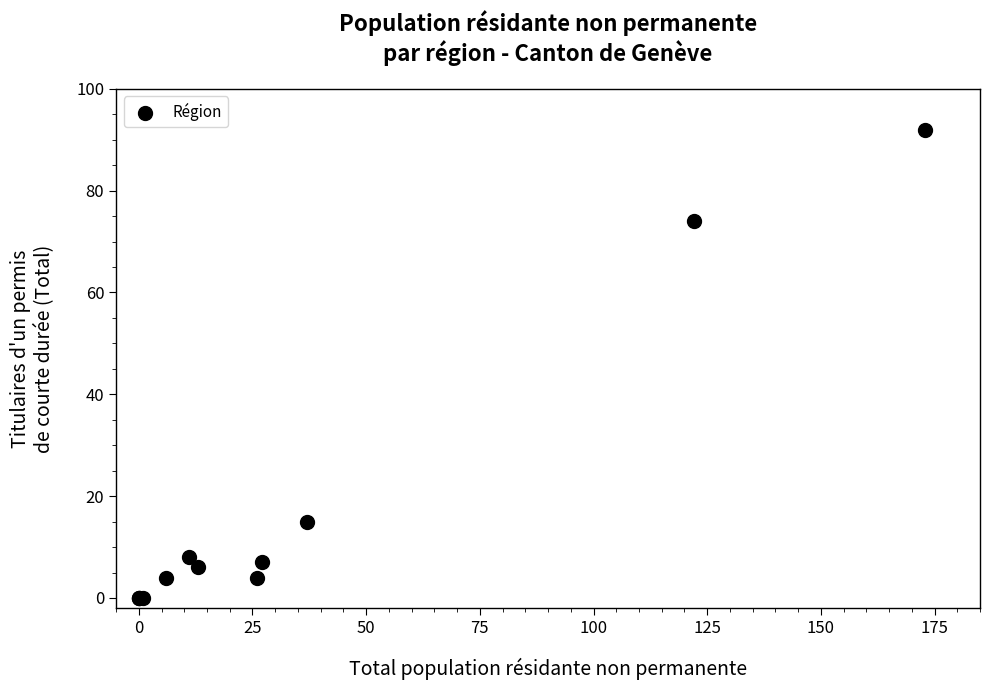

What Y value in the scatter plot is closest to 46?

74